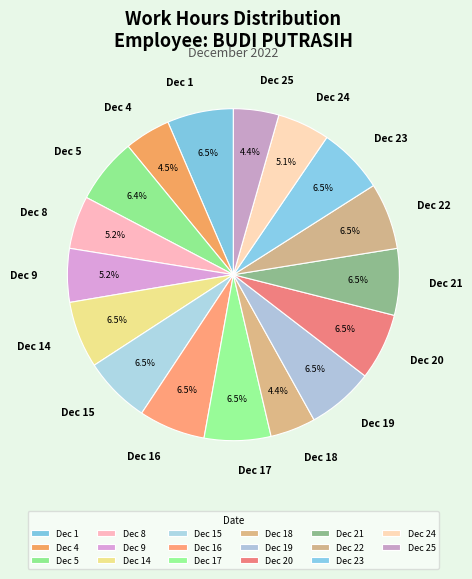

Count the number of slices in the pie.

17